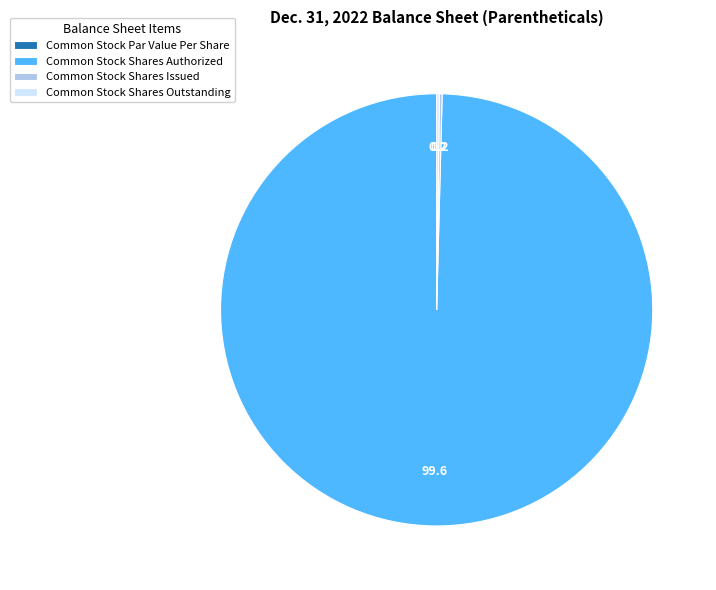

Which slice is the largest?

Common Stock Shares Authorized